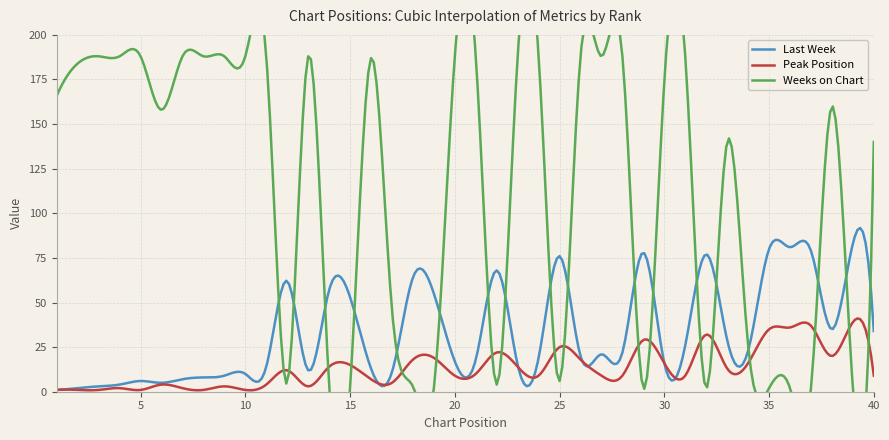

What is the approximate value of Last Week at 11?

14